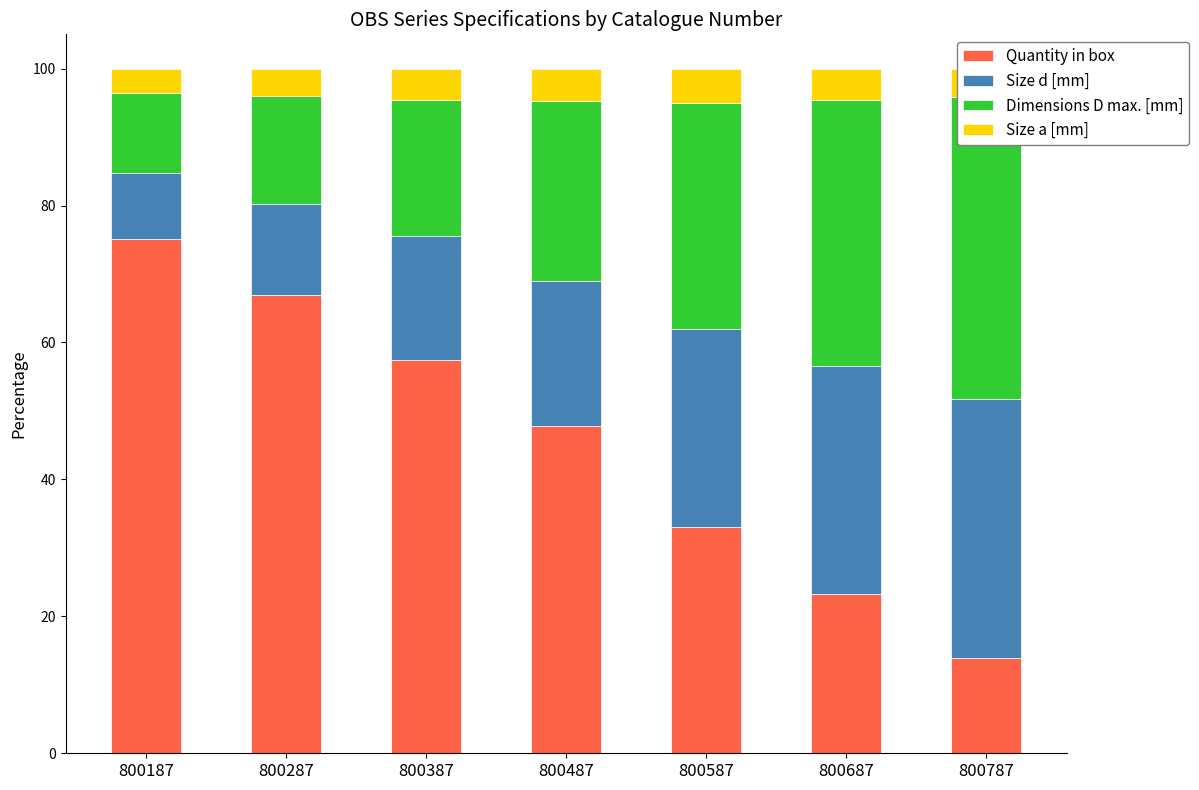

True or false: Dimensions D max. [mm] has a value of 19.9 at 800387.

True